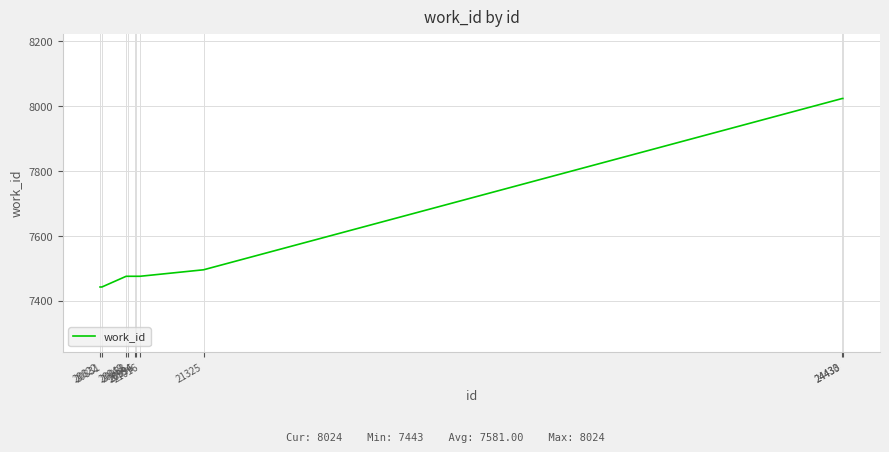

What is the difference between the maximum and minimum values?

581